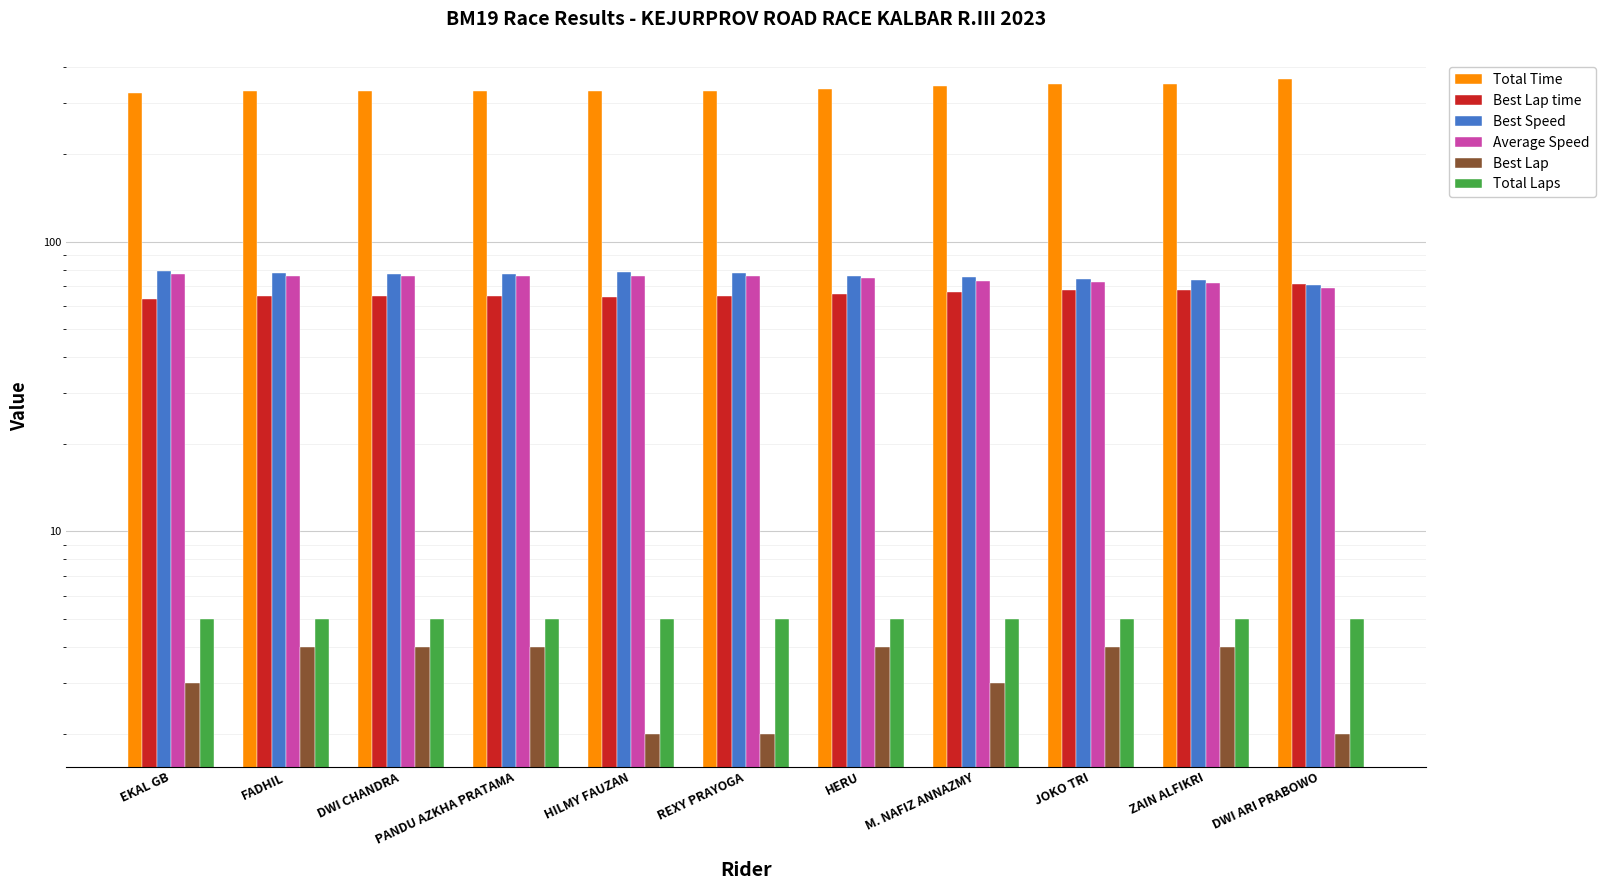

Reading left to right, transcribe all the data shown in this chart.

Total Time: EKAL GB=325.1	FADHIL=330.6	DWI CHANDRA=330.7	PANDU AZKHA PRATAMA=331.0	HILMY FAUZAN=331.3	REXY PRAYOGA=331.4	HERU=336.8	M. NAFIZ ANNAZMY=345.0	JOKO TRI=348.8	ZAIN ALFIKRI=349.7	DWI ARI PRABOWO=365.2
Best Lap time: EKAL GB=63.4	FADHIL=64.8	DWI CHANDRA=65.1	PANDU AZKHA PRATAMA=65.0	HILMY FAUZAN=64.3	REXY PRAYOGA=64.8	HERU=66.1	M. NAFIZ ANNAZMY=66.9	JOKO TRI=67.9	ZAIN ALFIKRI=68.2	DWI ARI PRABOWO=71.2
Best Speed: EKAL GB=79.5	FADHIL=77.8	DWI CHANDRA=77.4	PANDU AZKHA PRATAMA=77.6	HILMY FAUZAN=78.4	REXY PRAYOGA=77.8	HERU=76.3	M. NAFIZ ANNAZMY=75.3	JOKO TRI=74.3	ZAIN ALFIKRI=73.9	DWI ARI PRABOWO=70.8
Average Speed: EKAL GB=77.5	FADHIL=76.2	DWI CHANDRA=76.2	PANDU AZKHA PRATAMA=76.1	HILMY FAUZAN=76.1	REXY PRAYOGA=76.0	HERU=74.8	M. NAFIZ ANNAZMY=73.0	JOKO TRI=72.3	ZAIN ALFIKRI=72.1	DWI ARI PRABOWO=69.0
Best Lap: EKAL GB=3.0	FADHIL=4.0	DWI CHANDRA=4.0	PANDU AZKHA PRATAMA=4.0	HILMY FAUZAN=2.0	REXY PRAYOGA=2.0	HERU=4.0	M. NAFIZ ANNAZMY=3.0	JOKO TRI=4.0	ZAIN ALFIKRI=4.0	DWI ARI PRABOWO=2.0
Total Laps: EKAL GB=5.0	FADHIL=5.0	DWI CHANDRA=5.0	PANDU AZKHA PRATAMA=5.0	HILMY FAUZAN=5.0	REXY PRAYOGA=5.0	HERU=5.0	M. NAFIZ ANNAZMY=5.0	JOKO TRI=5.0	ZAIN ALFIKRI=5.0	DWI ARI PRABOWO=5.0